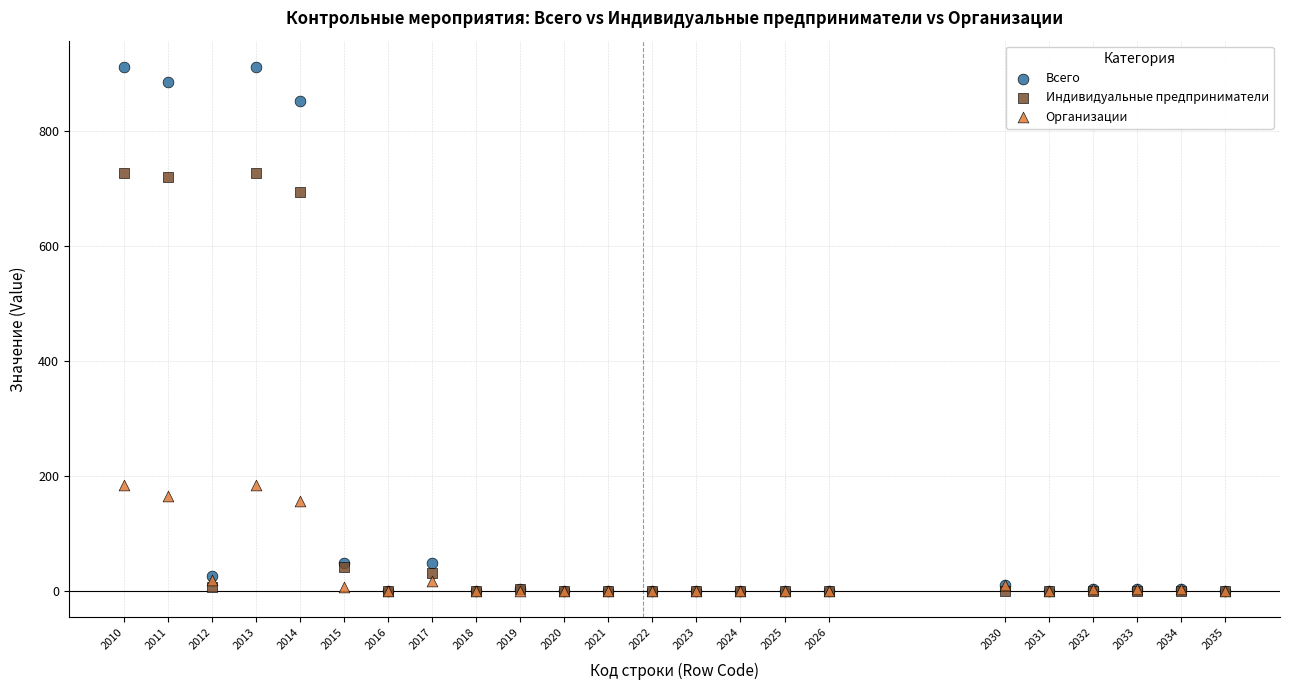

Across all series, what Y value is closest to 455?

694